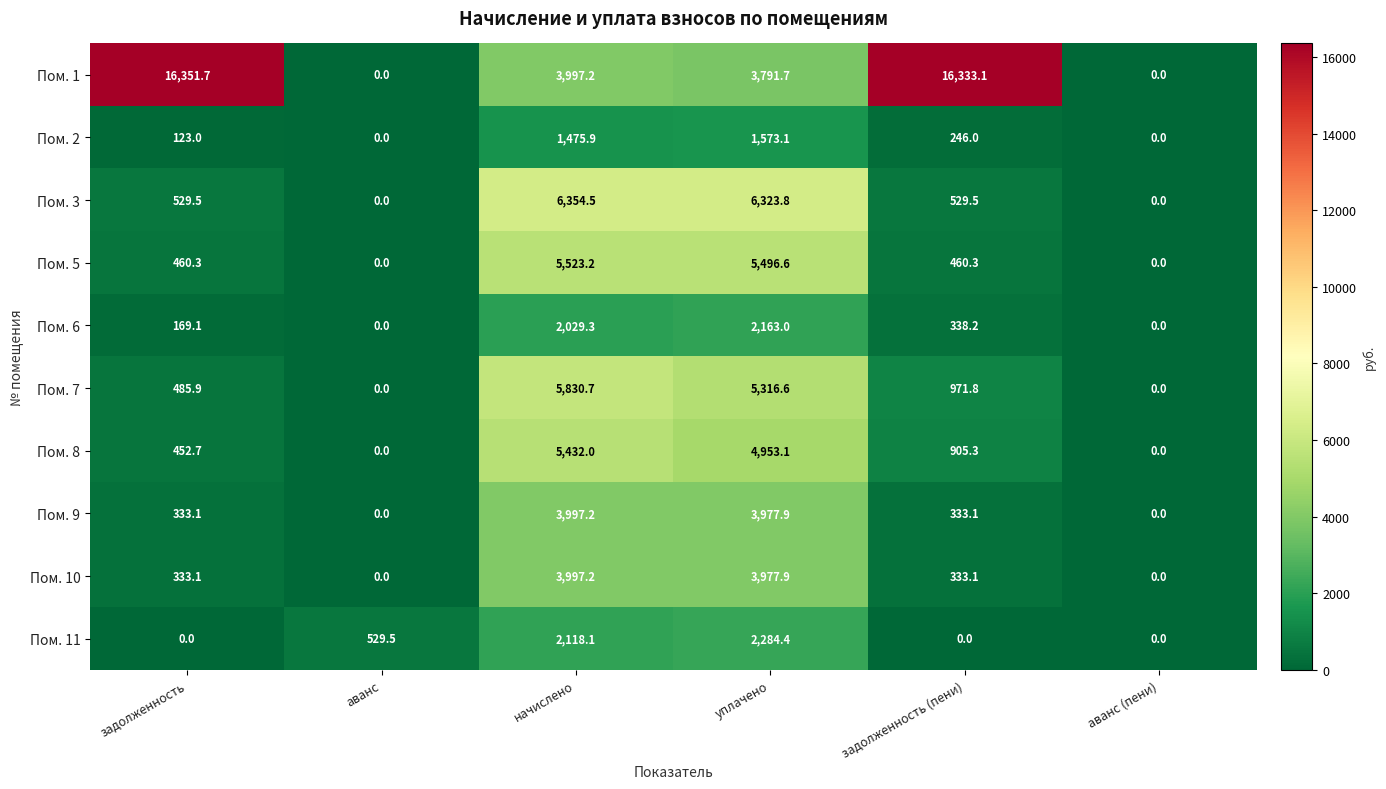

What is the maximum value for Пом. 3?

6354.5